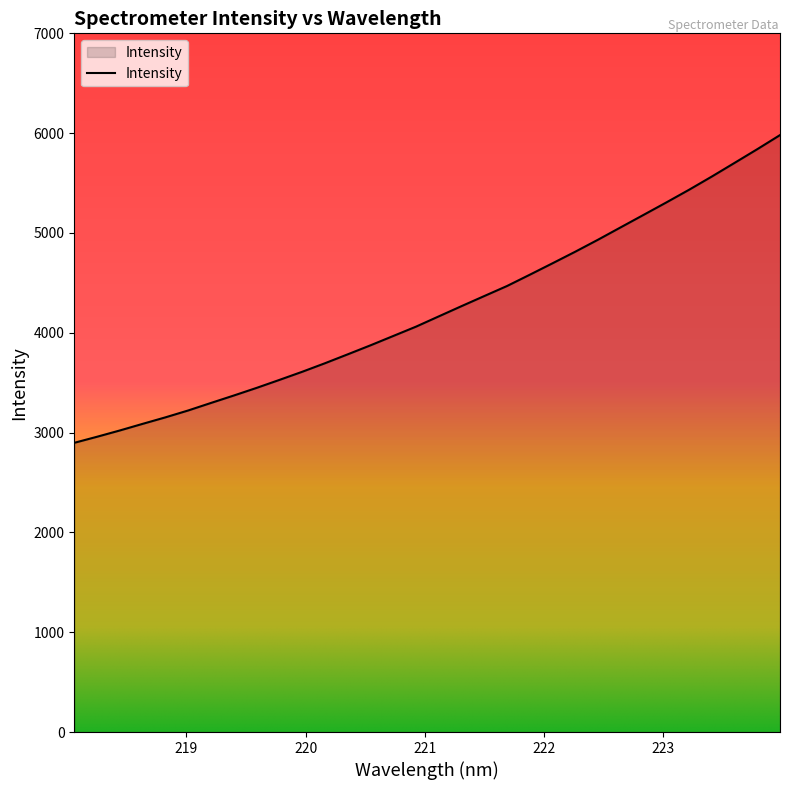

What is the smallest value displayed?

2897.6